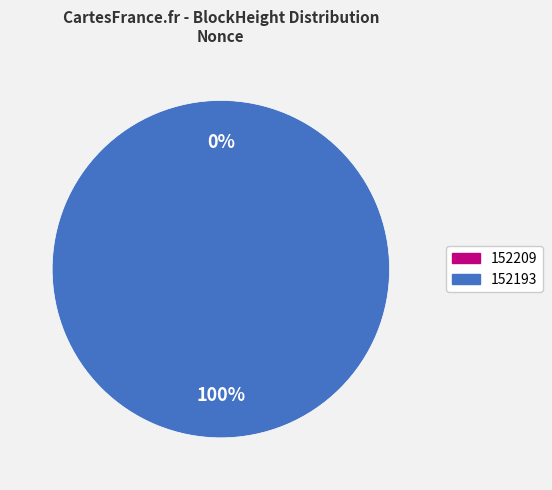

Which category accounts for the majority?

152193